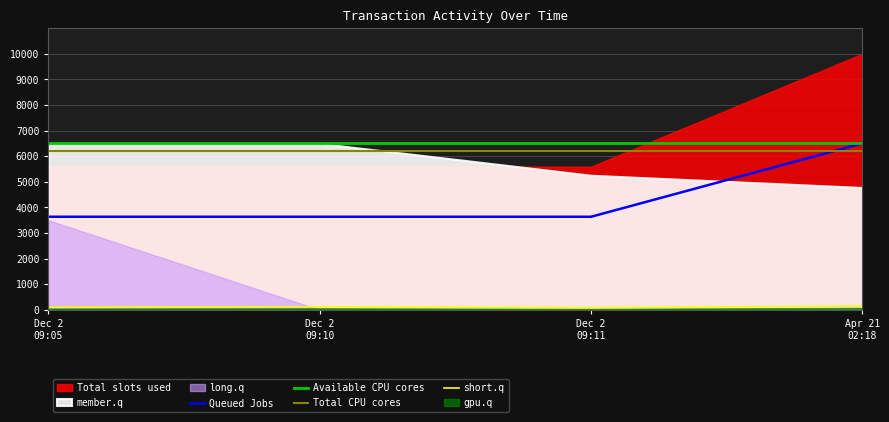

Count the short.q values in the range 100 to 150.

3